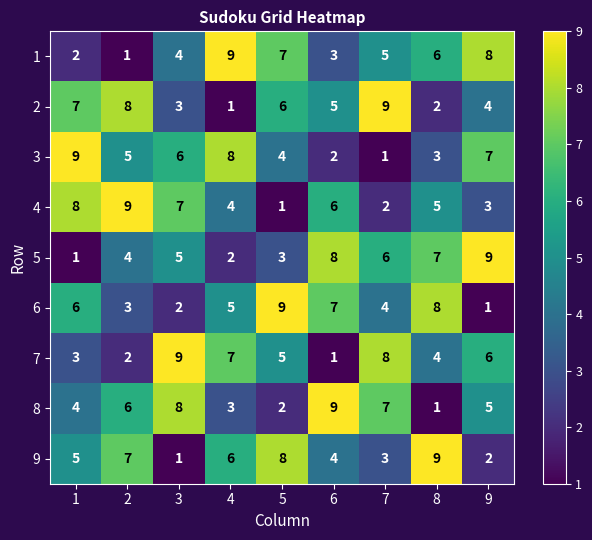

Count the 5 values in the range 3 to 7.

5